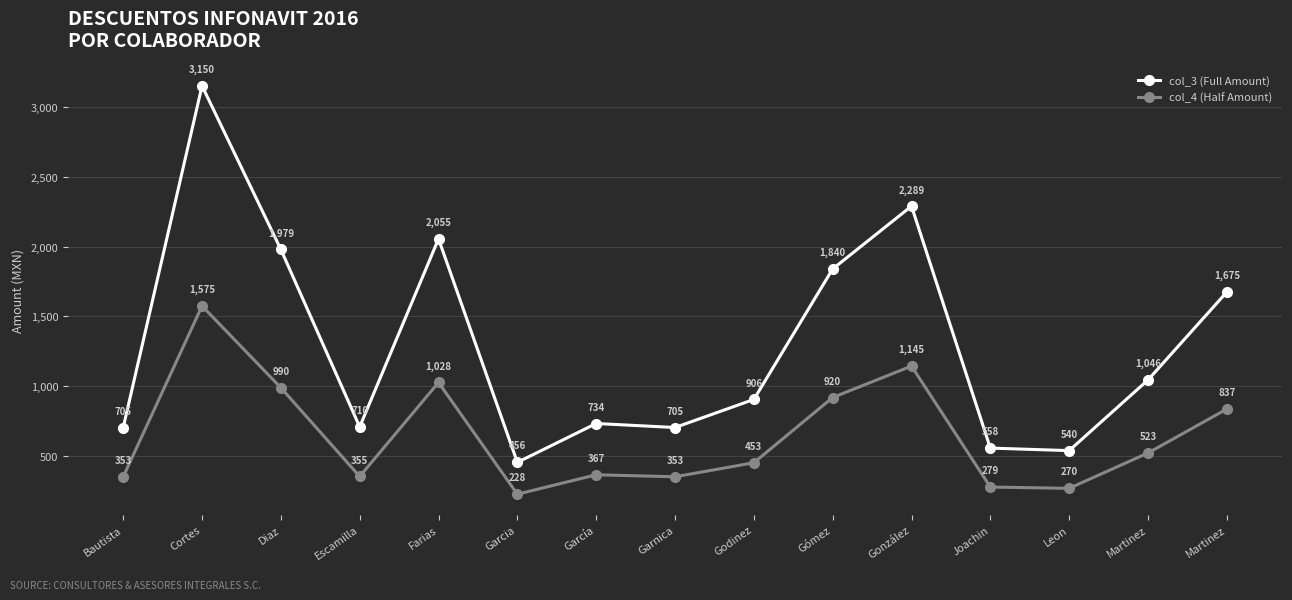

Between Garcia and Escamilla, which is larger?

Escamilla